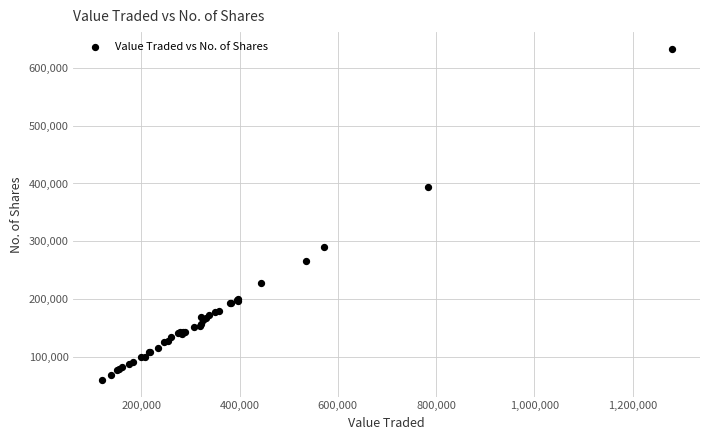

What Y value in the scatter plot is closest to 346541?

394417